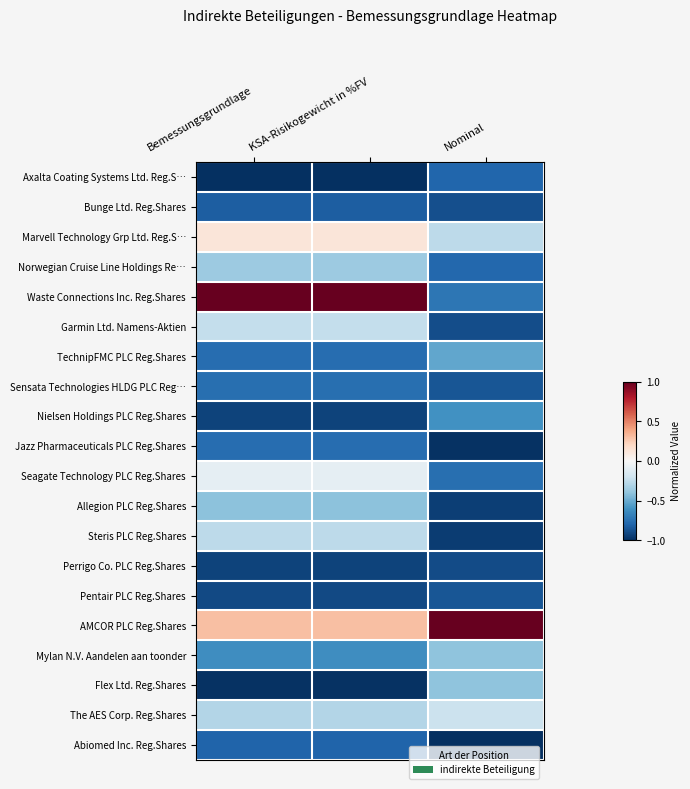

Reading right to left, what are all the values shown in this chart?

Axalta Coating Systems Ltd. Reg.S…: Nominal=-0.8	KSA-Risikogewicht in %FV=-1.0	Bemessungsgrundlage=-1.0
Bunge Ltd. Reg.Shares: Nominal=-0.9	KSA-Risikogewicht in %FV=-0.8	Bemessungsgrundlage=-0.8
Marvell Technology Grp Ltd. Reg.S…: Nominal=-0.3	KSA-Risikogewicht in %FV=0.1	Bemessungsgrundlage=0.1
Norwegian Cruise Line Holdings Re…: Nominal=-0.8	KSA-Risikogewicht in %FV=-0.4	Bemessungsgrundlage=-0.4
Waste Connections Inc. Reg.Shares: Nominal=-0.7	KSA-Risikogewicht in %FV=1.0	Bemessungsgrundlage=1.0
Garmin Ltd. Namens-Aktien: Nominal=-0.9	KSA-Risikogewicht in %FV=-0.2	Bemessungsgrundlage=-0.2
TechnipFMC PLC Reg.Shares: Nominal=-0.5	KSA-Risikogewicht in %FV=-0.8	Bemessungsgrundlage=-0.8
Sensata Technologies HLDG PLC Reg…: Nominal=-0.9	KSA-Risikogewicht in %FV=-0.8	Bemessungsgrundlage=-0.8
Nielsen Holdings PLC Reg.Shares: Nominal=-0.6	KSA-Risikogewicht in %FV=-0.9	Bemessungsgrundlage=-0.9
Jazz Pharmaceuticals PLC Reg.Shares: Nominal=-1.0	KSA-Risikogewicht in %FV=-0.8	Bemessungsgrundlage=-0.8
Seagate Technology PLC Reg.Shares: Nominal=-0.8	KSA-Risikogewicht in %FV=-0.1	Bemessungsgrundlage=-0.1
Allegion PLC Reg.Shares: Nominal=-0.9	KSA-Risikogewicht in %FV=-0.4	Bemessungsgrundlage=-0.4
Steris PLC Reg.Shares: Nominal=-1.0	KSA-Risikogewicht in %FV=-0.3	Bemessungsgrundlage=-0.3
Perrigo Co. PLC Reg.Shares: Nominal=-0.9	KSA-Risikogewicht in %FV=-0.9	Bemessungsgrundlage=-0.9
Pentair PLC Reg.Shares: Nominal=-0.9	KSA-Risikogewicht in %FV=-0.9	Bemessungsgrundlage=-0.9
AMCOR PLC Reg.Shares: Nominal=1.0	KSA-Risikogewicht in %FV=0.3	Bemessungsgrundlage=0.3
Mylan N.V. Aandelen aan toonder: Nominal=-0.4	KSA-Risikogewicht in %FV=-0.6	Bemessungsgrundlage=-0.6
Flex Ltd. Reg.Shares: Nominal=-0.4	KSA-Risikogewicht in %FV=-1.0	Bemessungsgrundlage=-1.0
The AES Corp. Reg.Shares: Nominal=-0.2	KSA-Risikogewicht in %FV=-0.3	Bemessungsgrundlage=-0.3
Abiomed Inc. Reg.Shares: Nominal=-1.0	KSA-Risikogewicht in %FV=-0.8	Bemessungsgrundlage=-0.8